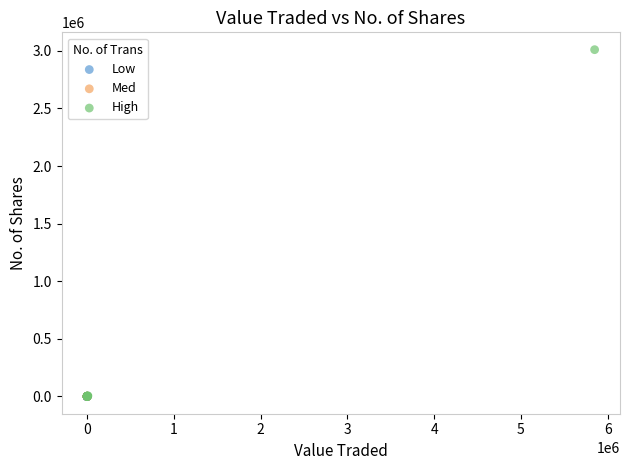

Which series has the widest spread of Y values?

High